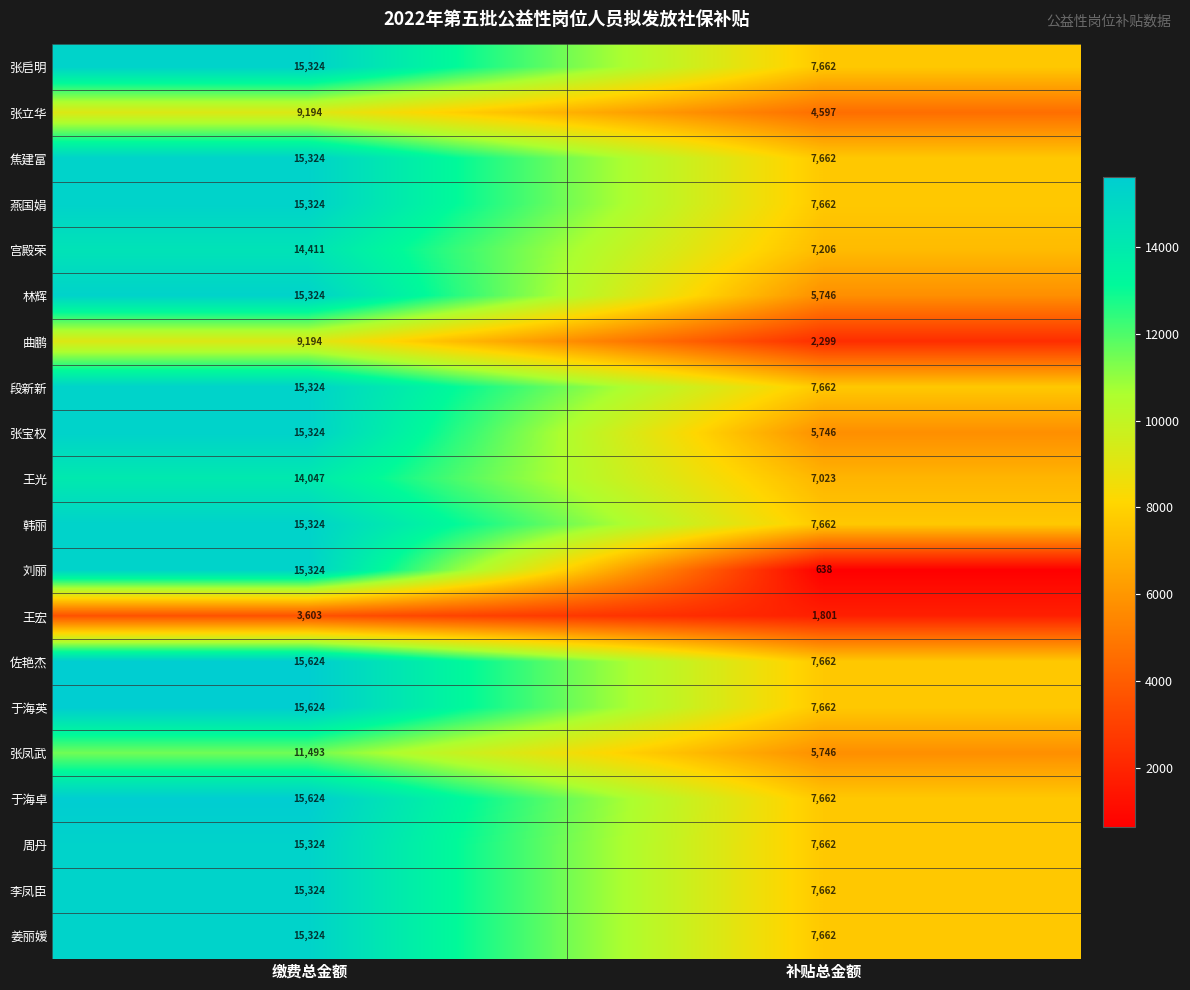

Which category has the lowest value across all series?

补贴总金额